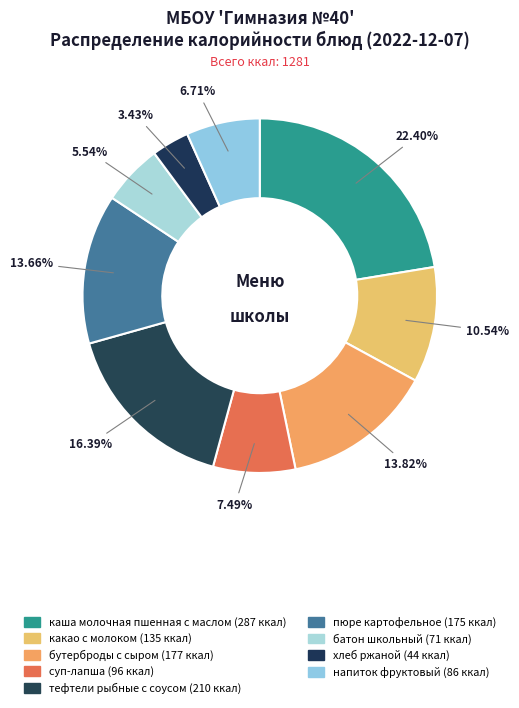

To the nearest percent, what is the combined percentage of хлеб ржаной and тефтели рыбные с соусом?

20%